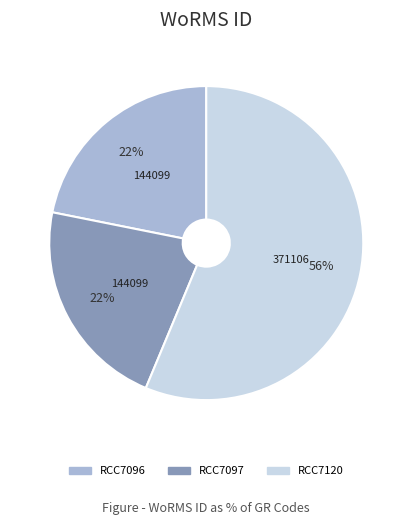

Combined, do RCC7096 and RCC7120 account for over 50%?

Yes